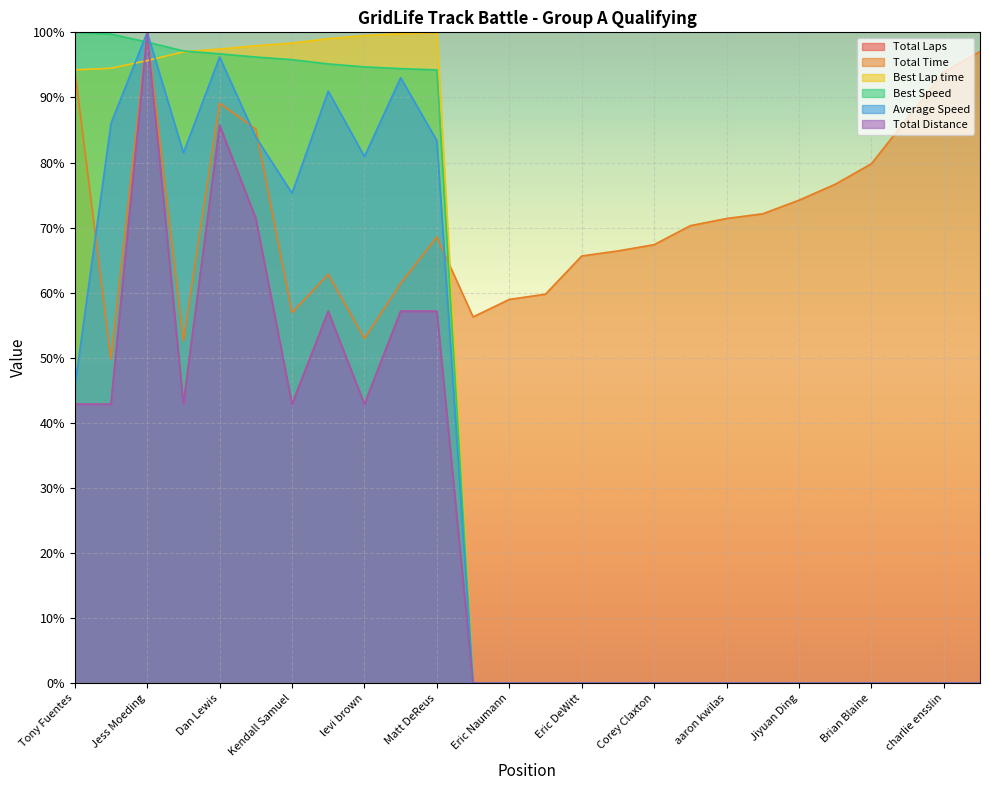

True or false: Total Distance has more than 2 interior local peaks.

True